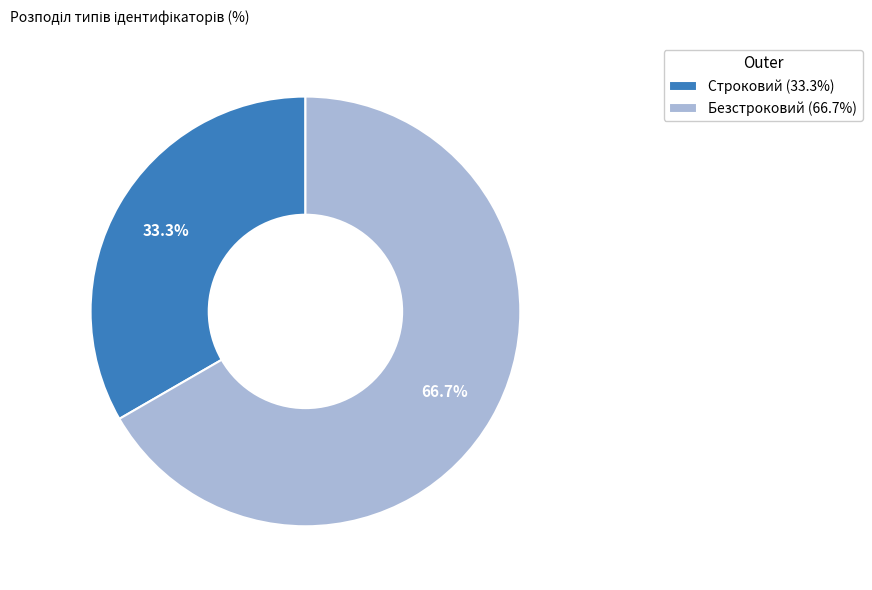

What is the smallest slice in the pie chart?

Строковий